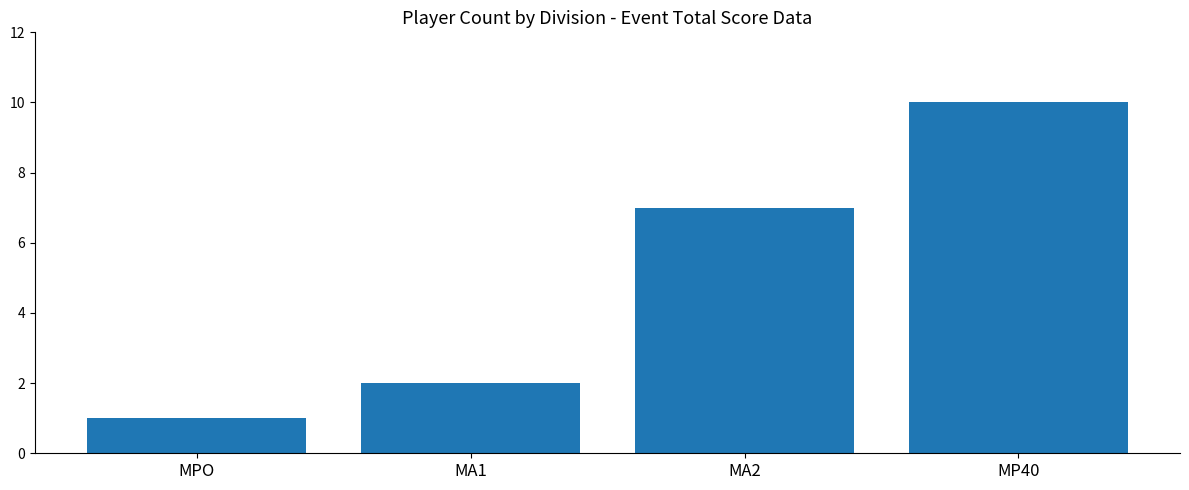

Which label corresponds to the smallest value in the chart?

MPO